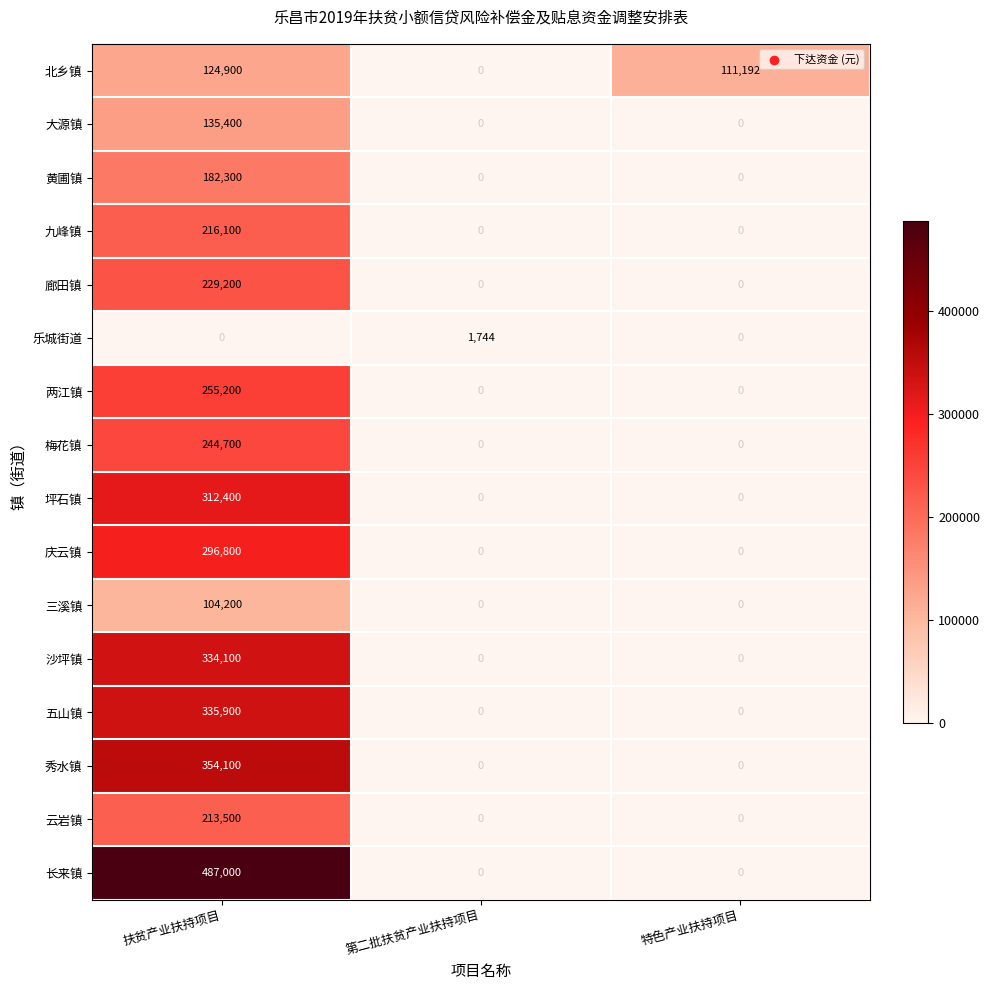

Is the value of 大源镇 at 扶贫产业扶持项目 greater than the value of 云岩镇 at 第二批扶贫产业扶持项目?

Yes